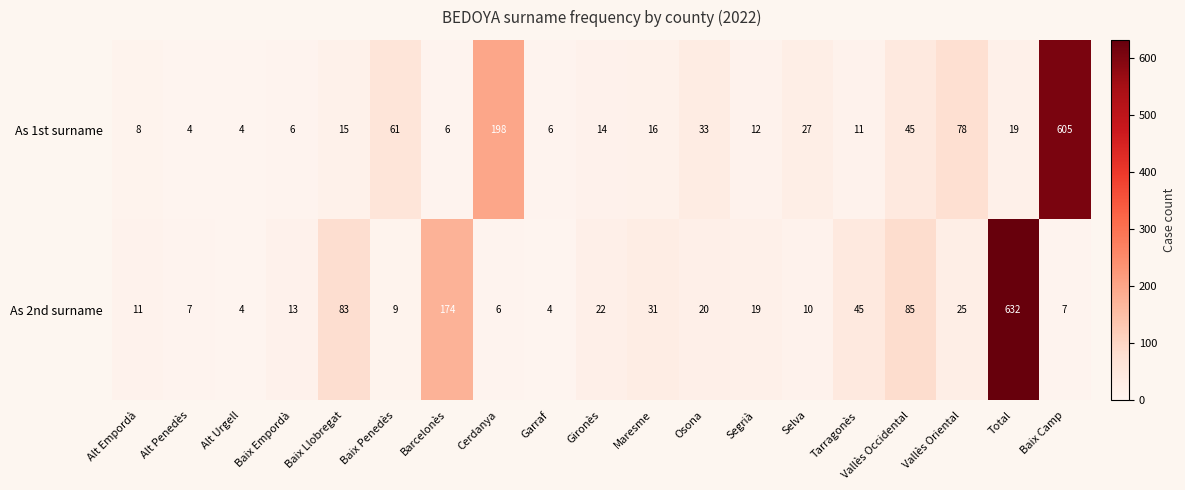

Which series changed the most between Cerdanya and Vallès Oriental?

As 1st surname